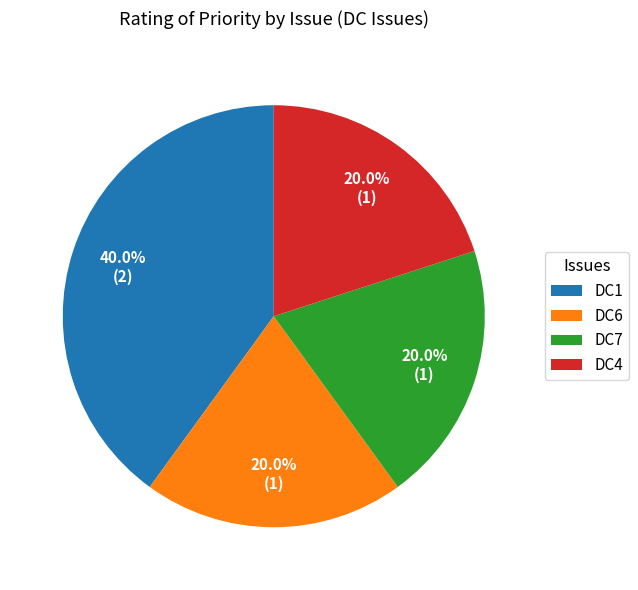

To the nearest percent, what is the average slice percentage?

25%